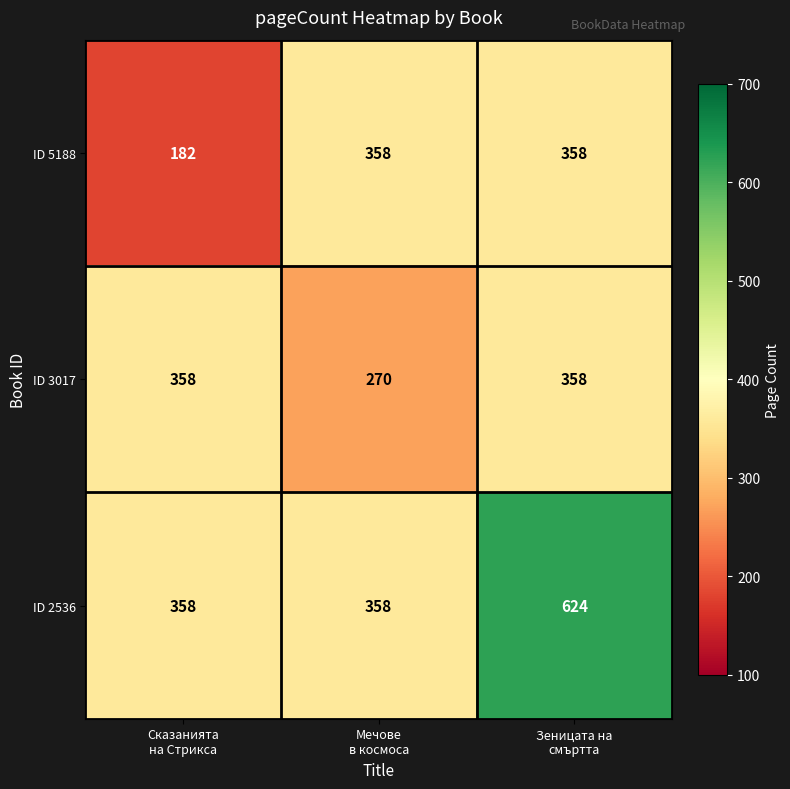

Between Мечове
в космоса and Зеницата на
смъртта, which series saw the biggest shift?

ID 2536